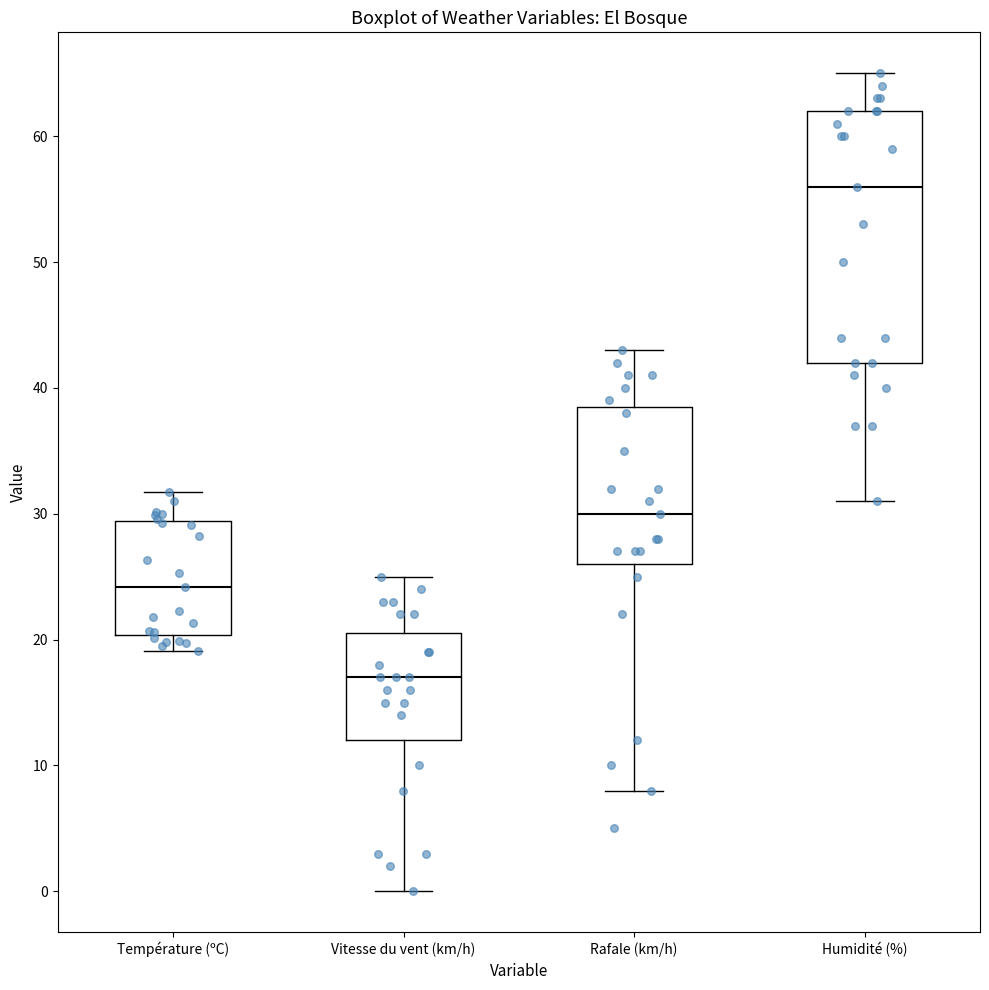

Where does the median line of the box for Température (ºC) sit on the y-axis? The values are not printed on the chart, so give them approximately, as read against the axis.

24